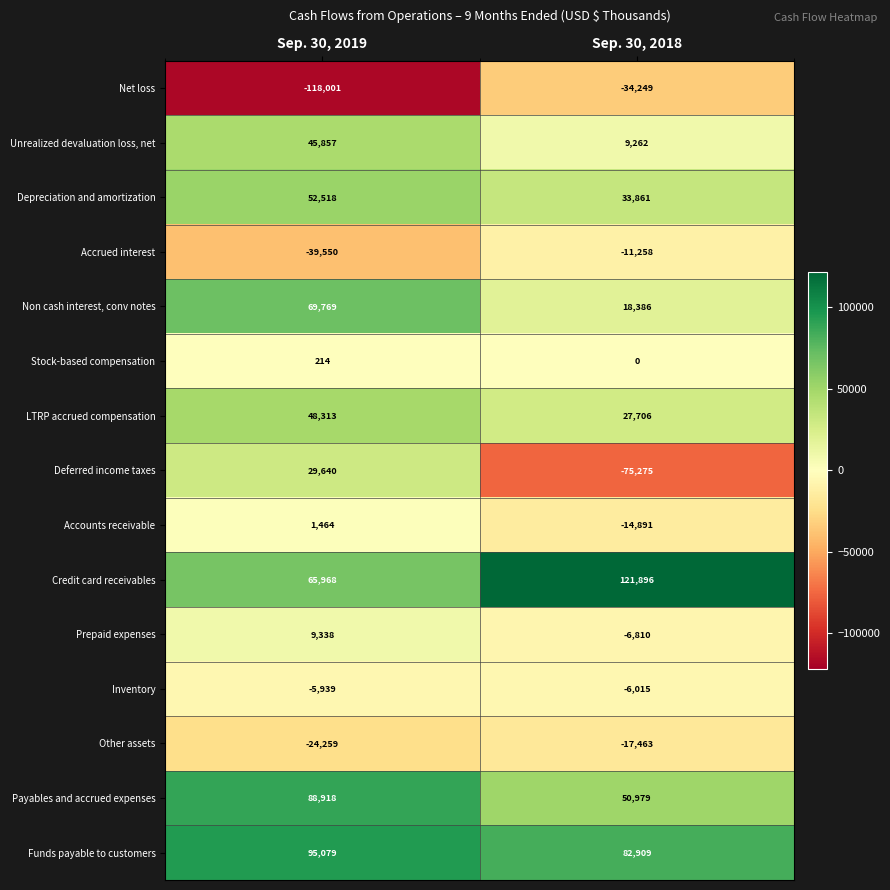

Reading left to right, transcribe all the data shown in this chart.

Net loss: -118001	-34249
Unrealized devaluation loss, net: 45857	9262
Depreciation and amortization: 52518	33861
Accrued interest: -39550	-11258
Non cash interest, conv notes: 69769	18386
Stock-based compensation: 214	0
LTRP accrued compensation: 48313	27706
Deferred income taxes: 29640	-75275
Accounts receivable: 1464	-14891
Credit card receivables: 65968	121896
Prepaid expenses: 9338	-6810
Inventory: -5939	-6015
Other assets: -24259	-17463
Payables and accrued expenses: 88918	50979
Funds payable to customers: 95079	82909